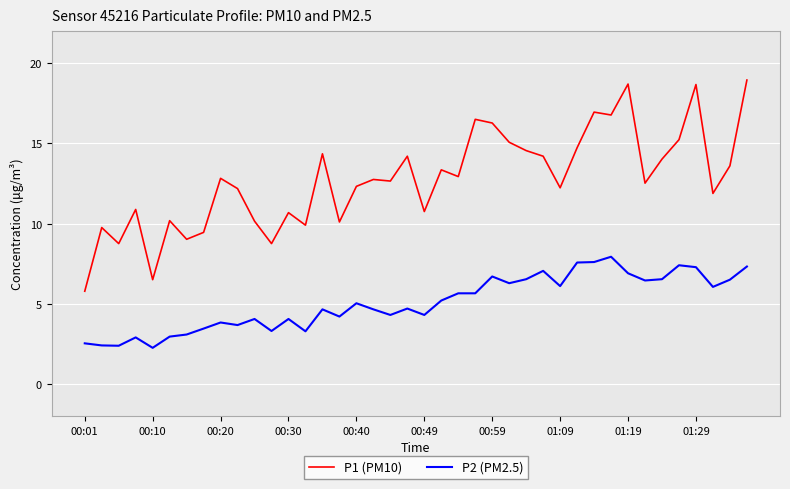

Rank the series by their average value, from highest to lowest.

P1 (PM10), P2 (PM2.5)